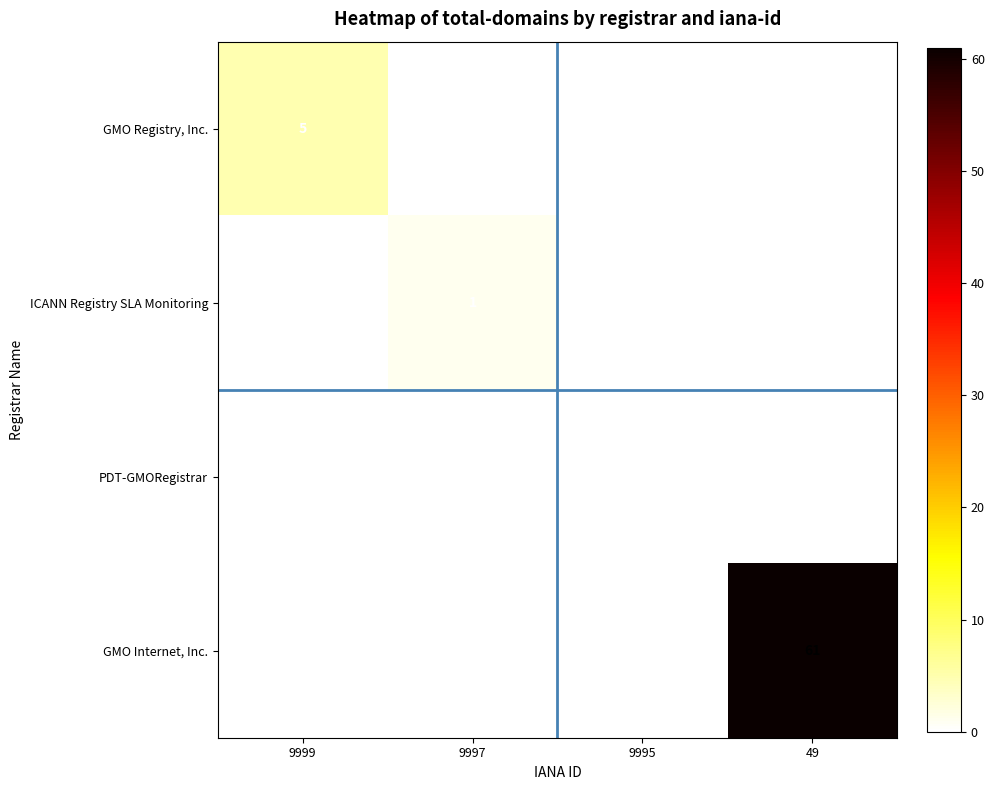

Reading left to right, what are all the values shown in this chart?

GMO Registry, Inc.: 5	0	0	0
ICANN Registry SLA Monitoring: 0	1	0	0
PDT-GMORegistrar: 0	0	0	0
GMO Internet, Inc.: 0	0	0	61